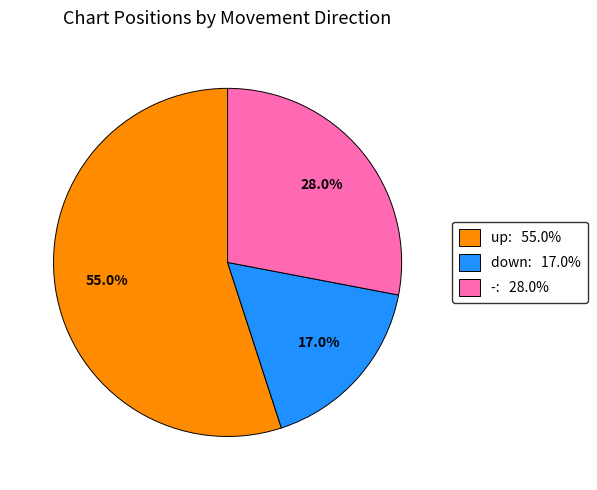

Approximately how many times larger is the value at - compared to up?

0.5